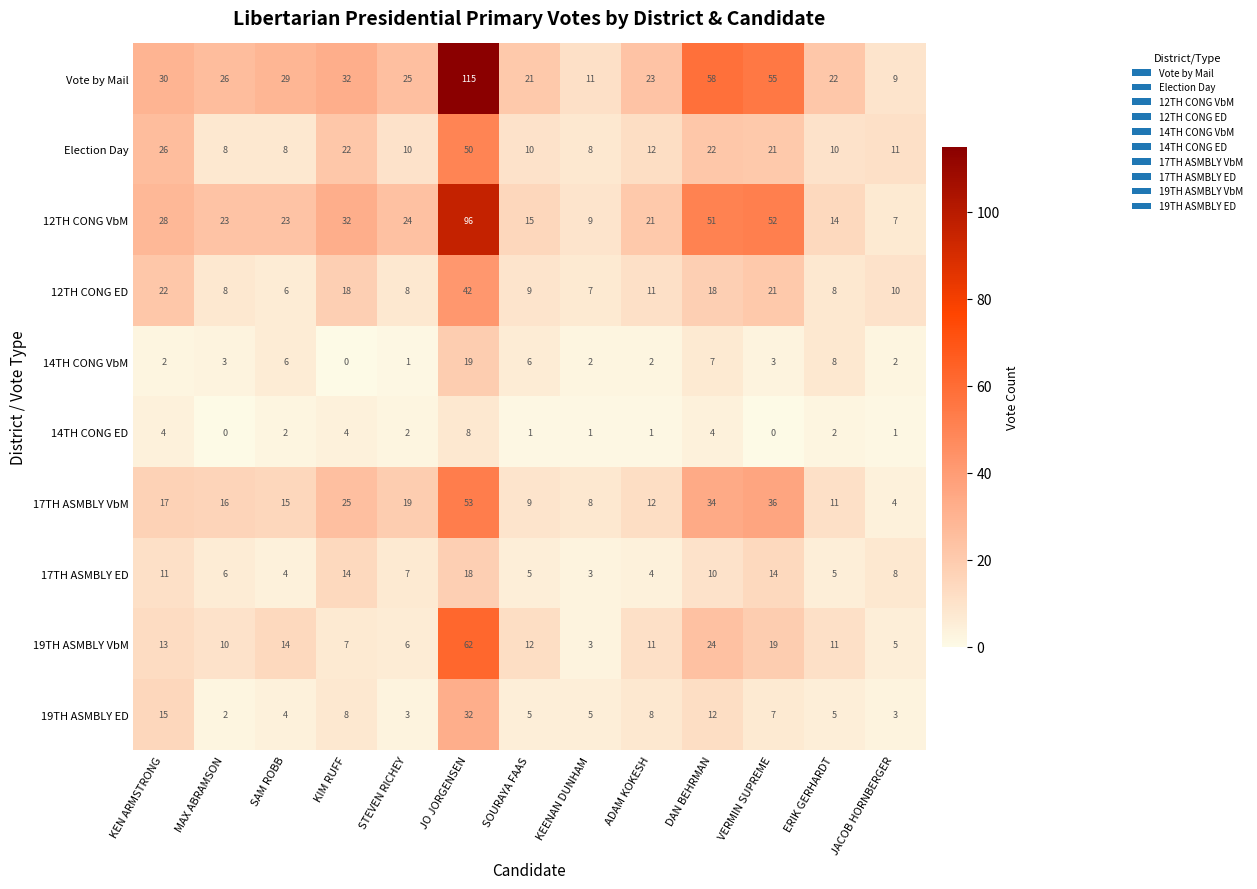

What is the difference between the second highest and minimum values in the 12TH CONG ED series?

16